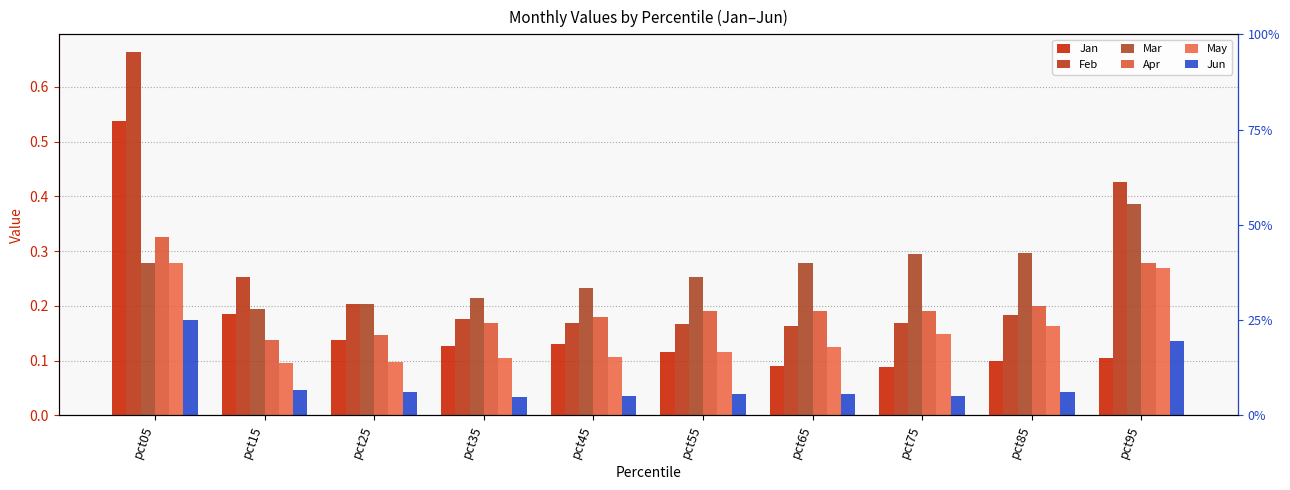

Reading left to right, extract all data points from this chart.

Jan: pct05=0.5	pct15=0.2	pct25=0.1	pct35=0.1	pct45=0.1	pct55=0.1	pct65=0.1	pct75=0.1	pct85=0.1	pct95=0.1
Feb: pct05=0.7	pct15=0.3	pct25=0.2	pct35=0.2	pct45=0.2	pct55=0.2	pct65=0.2	pct75=0.2	pct85=0.2	pct95=0.4
Mar: pct05=0.3	pct15=0.2	pct25=0.2	pct35=0.2	pct45=0.2	pct55=0.3	pct65=0.3	pct75=0.3	pct85=0.3	pct95=0.4
Apr: pct05=0.3	pct15=0.1	pct25=0.1	pct35=0.2	pct45=0.2	pct55=0.2	pct65=0.2	pct75=0.2	pct85=0.2	pct95=0.3
May: pct05=0.3	pct15=0.1	pct25=0.1	pct35=0.1	pct45=0.1	pct55=0.1	pct65=0.1	pct75=0.1	pct85=0.2	pct95=0.3
Jun: pct05=0.2	pct15=0.0	pct25=0.0	pct35=0.0	pct45=0.0	pct55=0.0	pct65=0.0	pct75=0.0	pct85=0.0	pct95=0.1